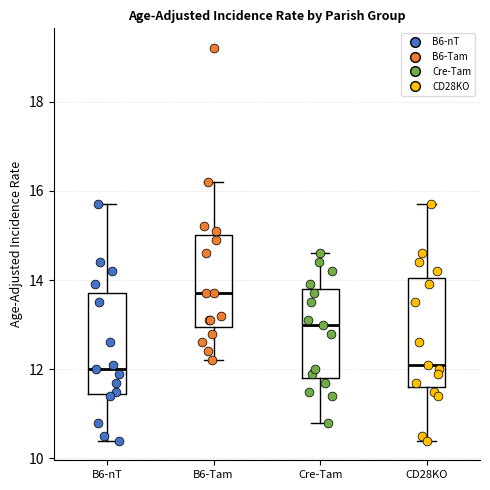

Where does the lower whisker of the box for B6-nT end on the y-axis? The values are not printed on the chart, so give them approximately, as read against the axis.

10.4